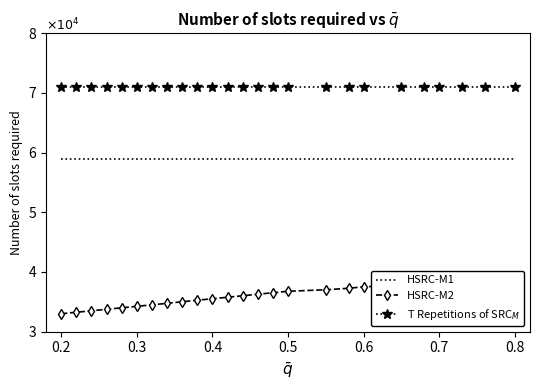

The value of T Repetitions of SRC$_M$ at 16 is 102776.1. True or false?

False